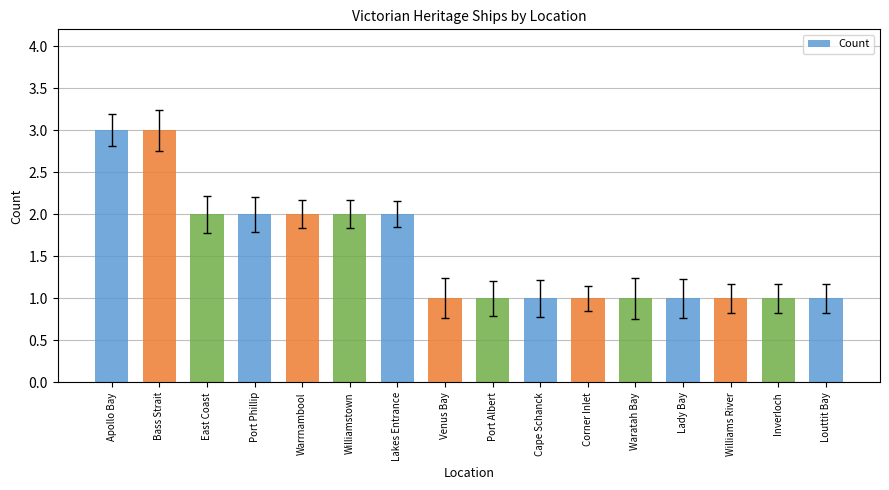

The value at Warrnambool is 3. True or false?

False